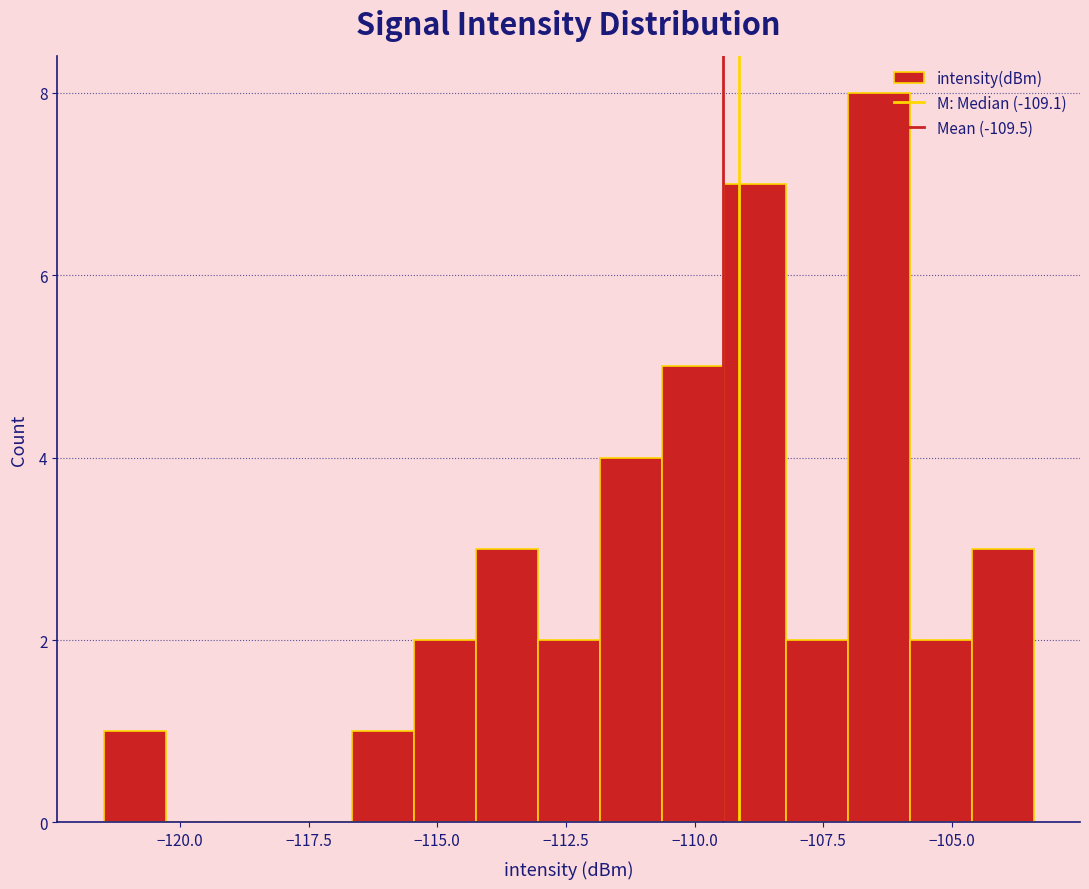

Read against the x-axis, roughly where is the centre of the tallest bar?

-106.5